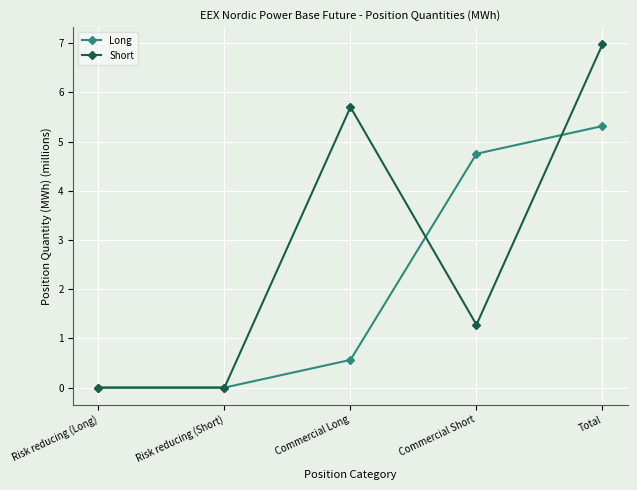

What is the maximum value for Long?

5.3